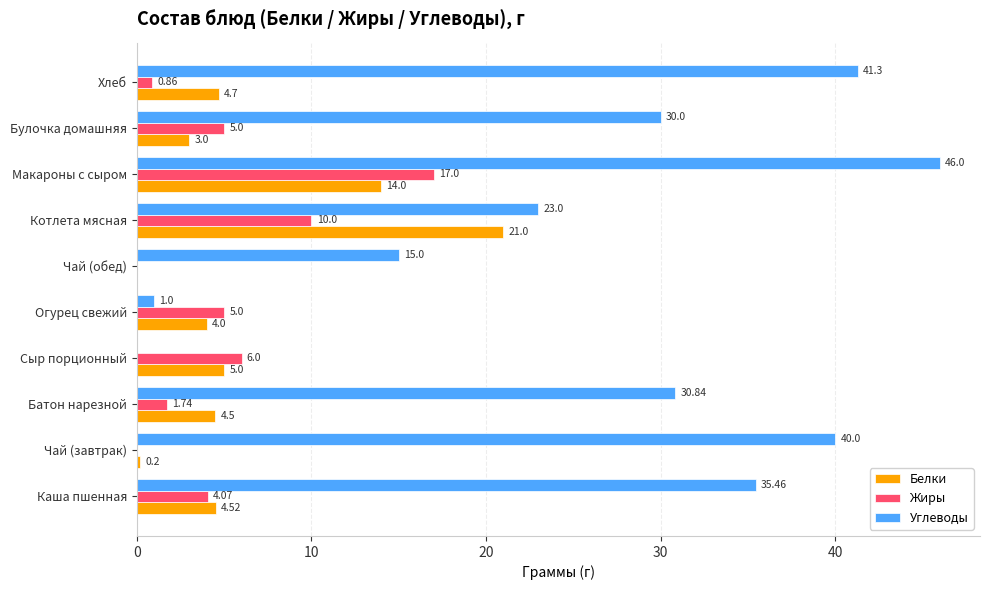

Which series has the largest total across all categories?

Углеводы